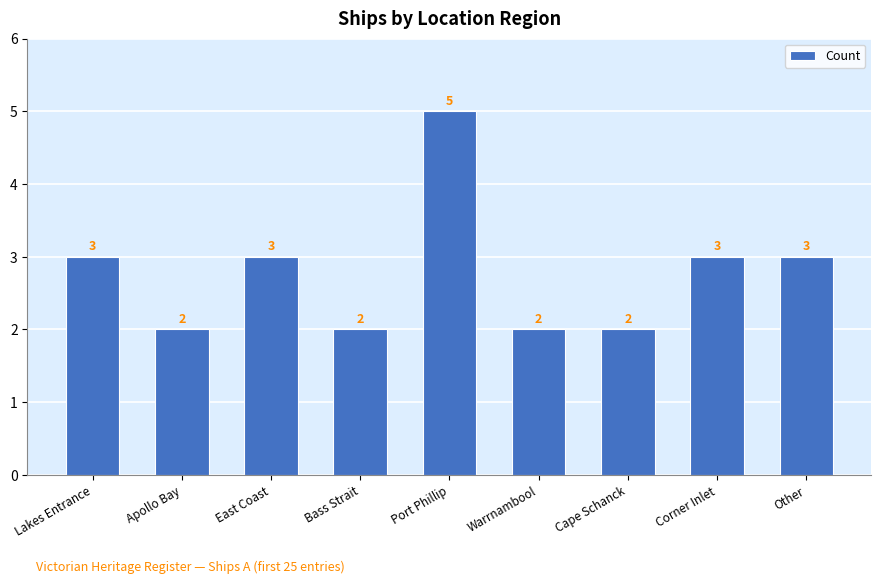

True or false: the data shows 1 at Other.

False